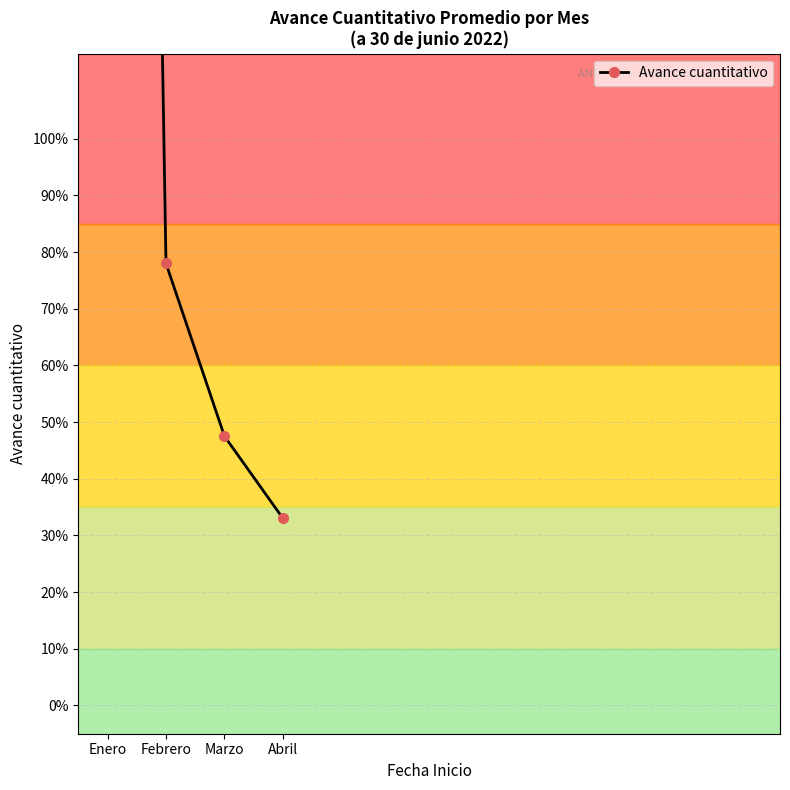

At which label is the value closest to 3?

Febrero